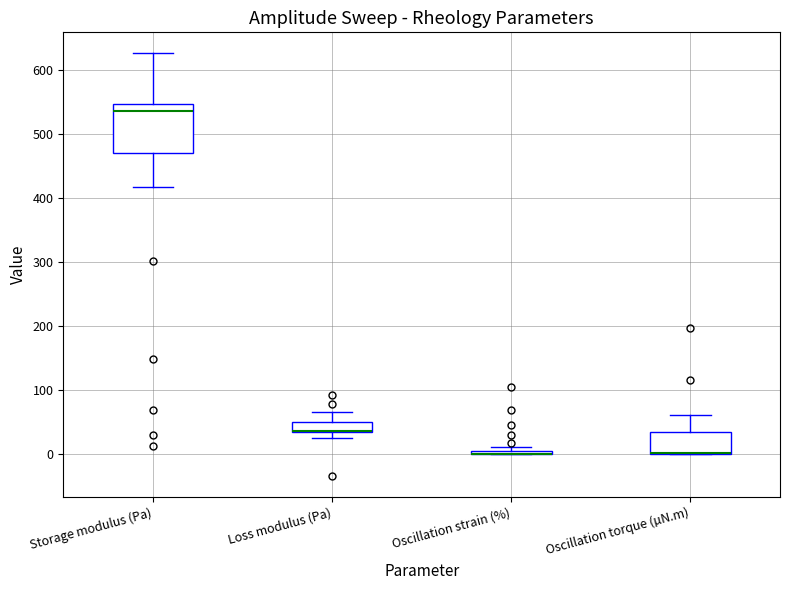

Where does the upper whisker of the box for Oscillation torque (µN.m) end on the y-axis? The values are not printed on the chart, so give them approximately, as read against the axis.

60